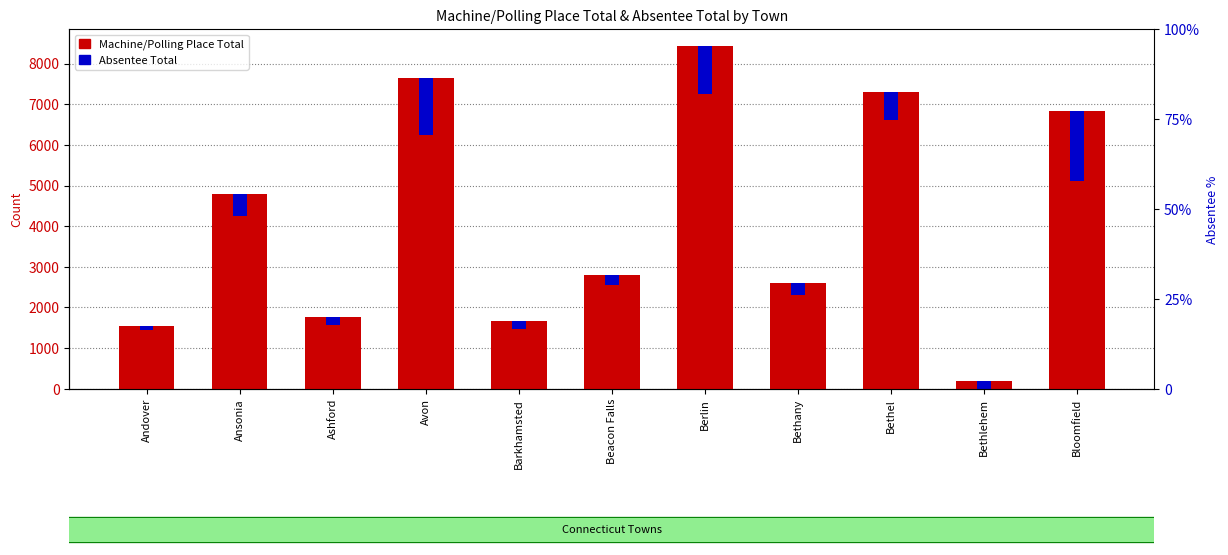

Reading left to right, transcribe all the data shown in this chart.

Machine/Polling Place Total: Andover=1549	Ansonia=4786	Ashford=1765	Avon=7634	Barkhamsted=1663	Beacon Falls=2786	Berlin=8429	Bethany=2598	Bethel=7308	Bethlehem=199	Bloomfield=6835
Absentee Total: Andover=100	Ansonia=534	Ashford=203	Avon=1390	Barkhamsted=198	Beacon Falls=240	Berlin=1172	Bethany=283	Bethel=697	Bethlehem=206	Bloomfield=1724